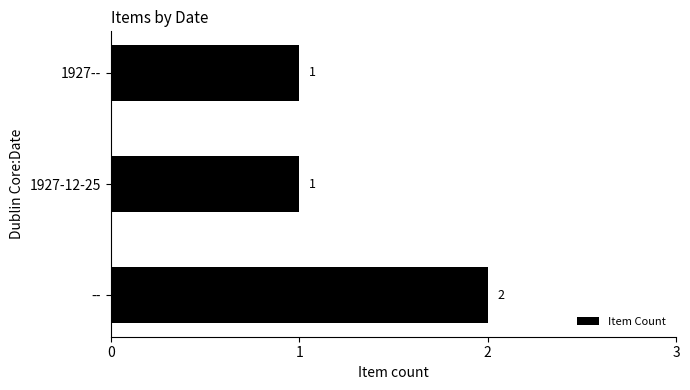

What is the minimum value shown in the chart?

1